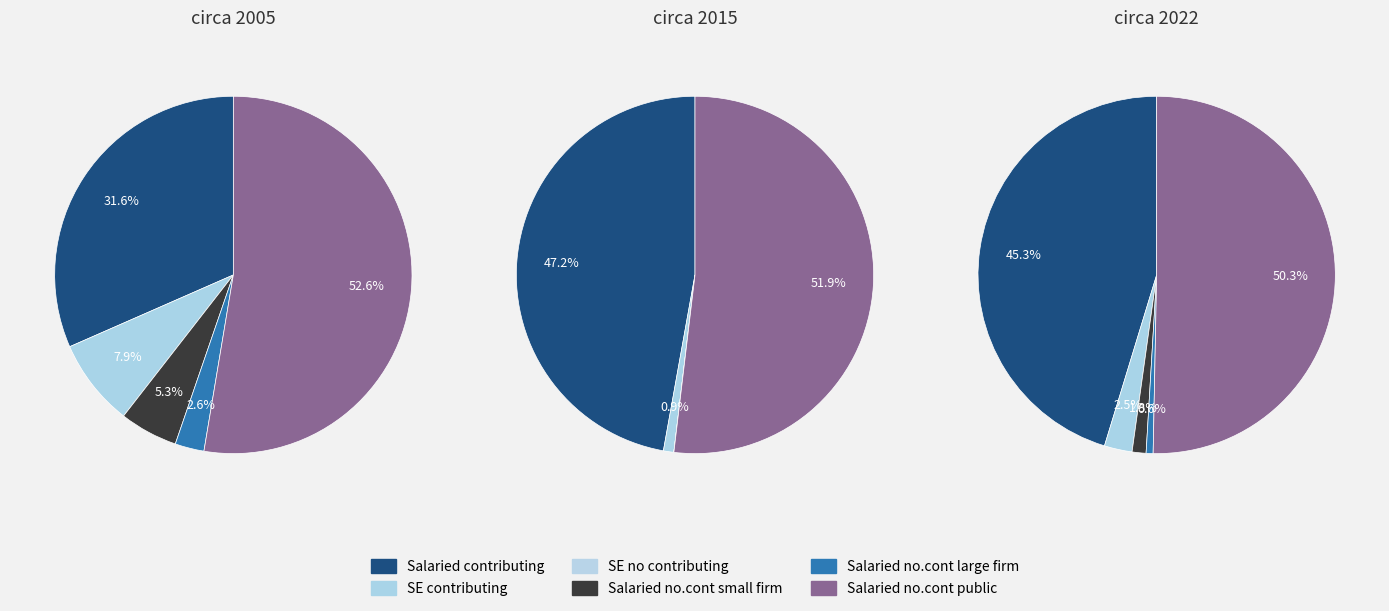

What percentage is the  slice, to the nearest percent?

50%